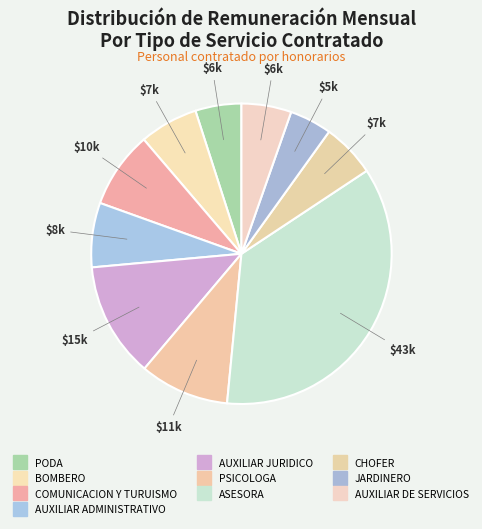

Count the number of slices in the pie.

10